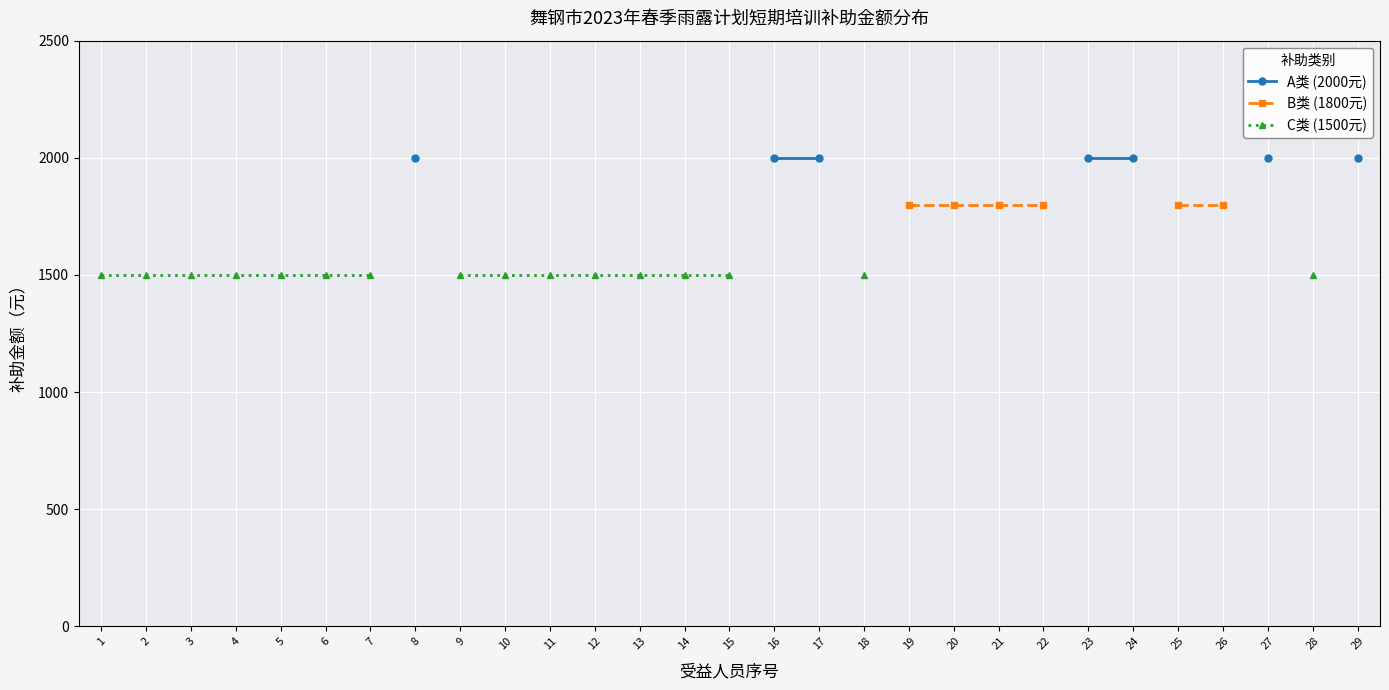

True or false: A类 (2000元) and B类 (1800元) intersect in this chart.

False